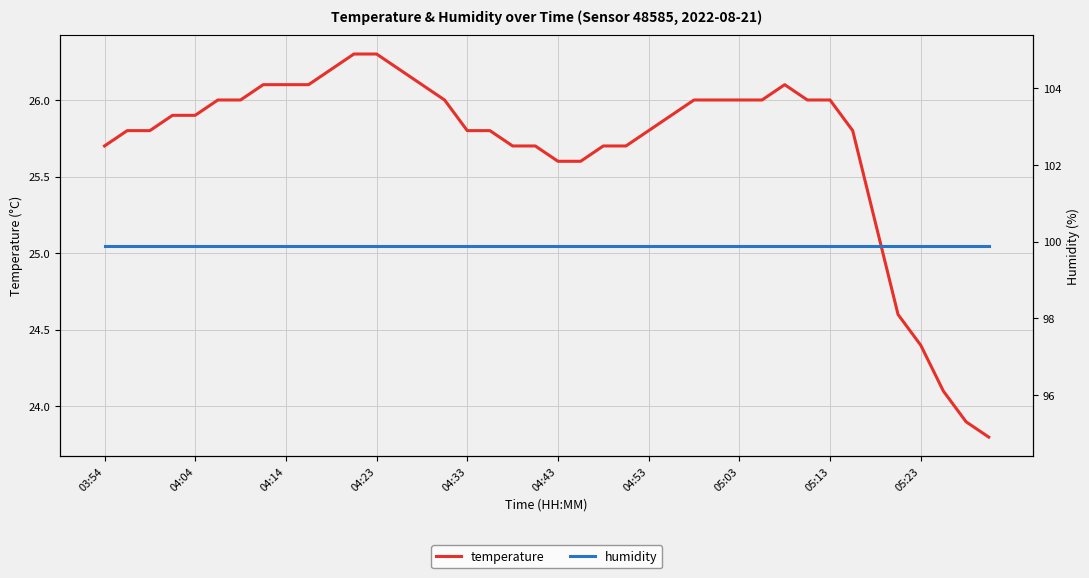

What is the lowest value of the temperature series?

23.8